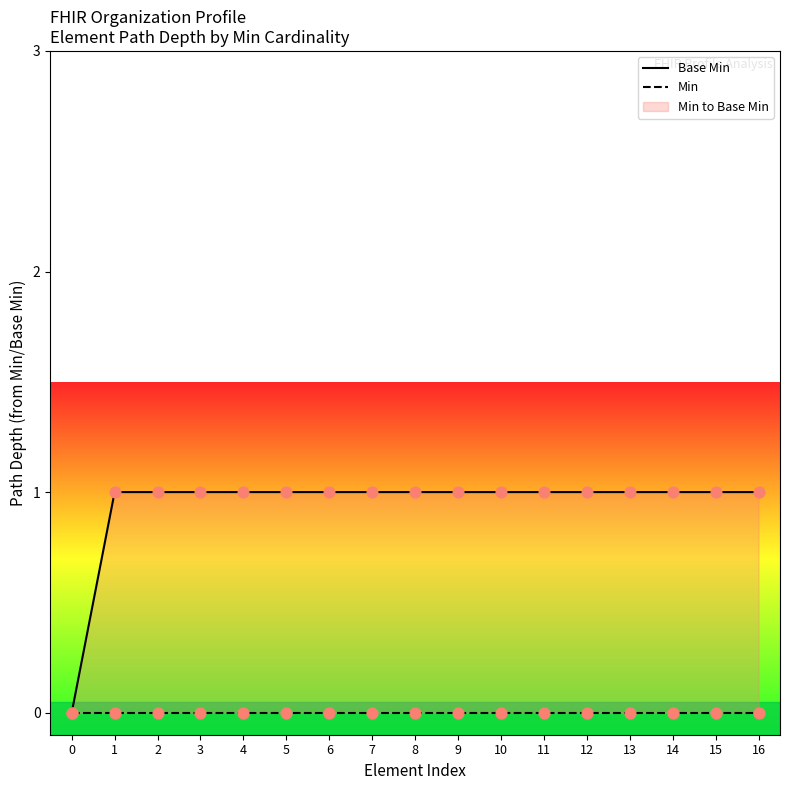

Which series has the largest Y range (max minus min)?

Base Min